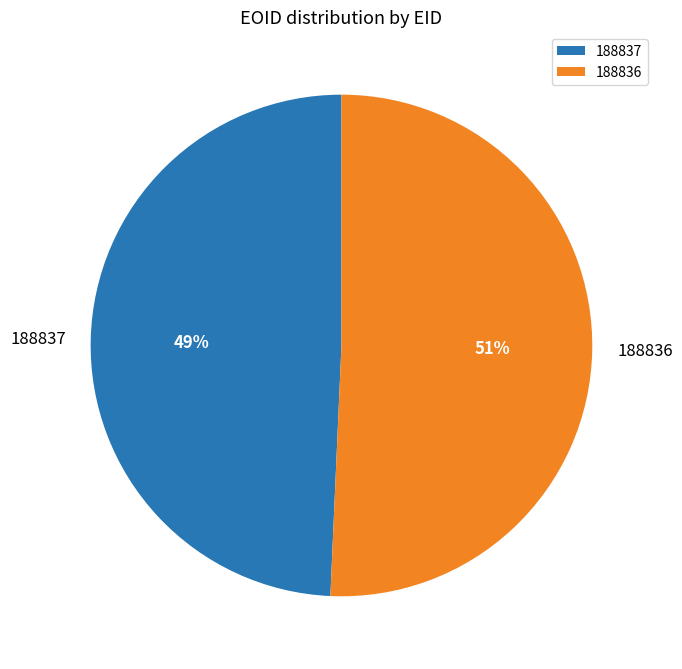

What is the largest slice in the pie chart?

188836